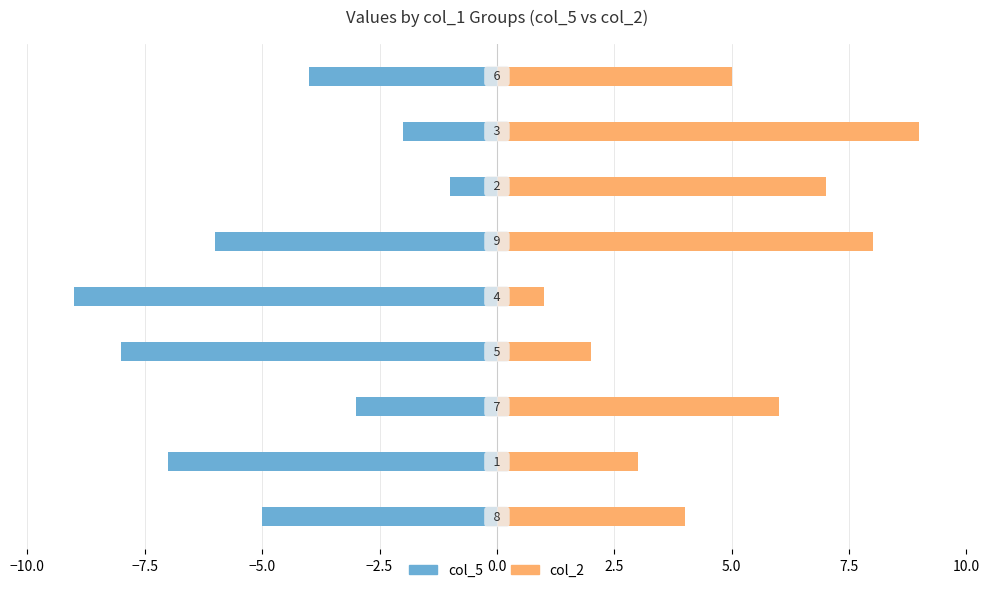

Rank the series by their average value, from highest to lowest.

col_2, col_5